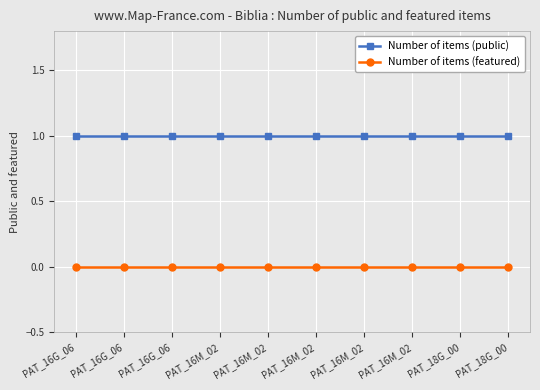

True or false: Number of items (featured) and Number of items (public) intersect in this chart.

False